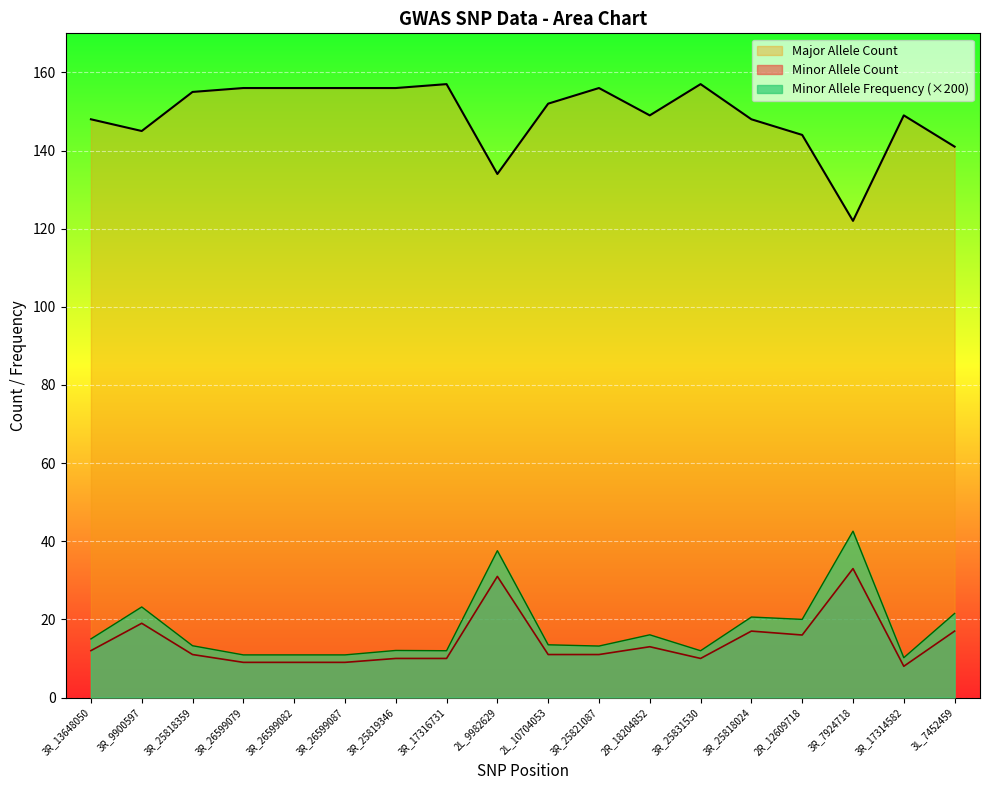

At which category is the sum across all series the highest?

2L_9982629